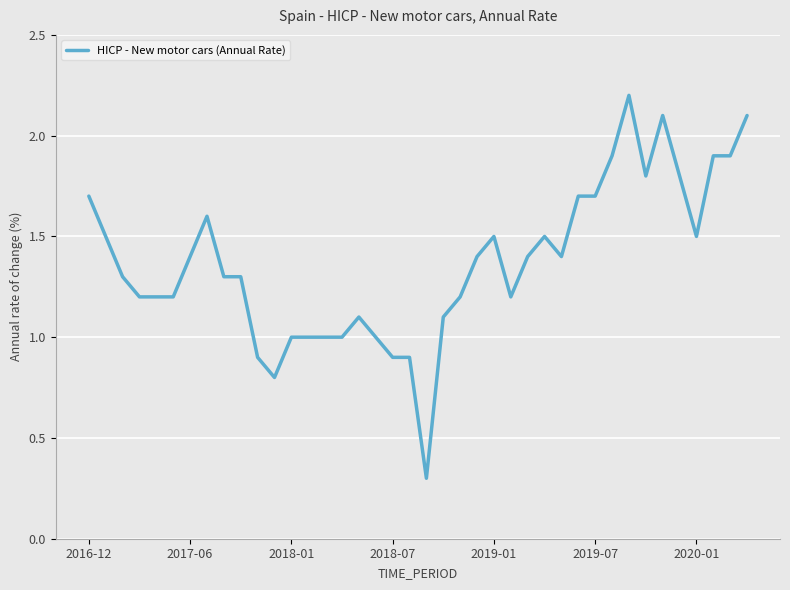

What is the difference between the maximum and minimum values?

1.9